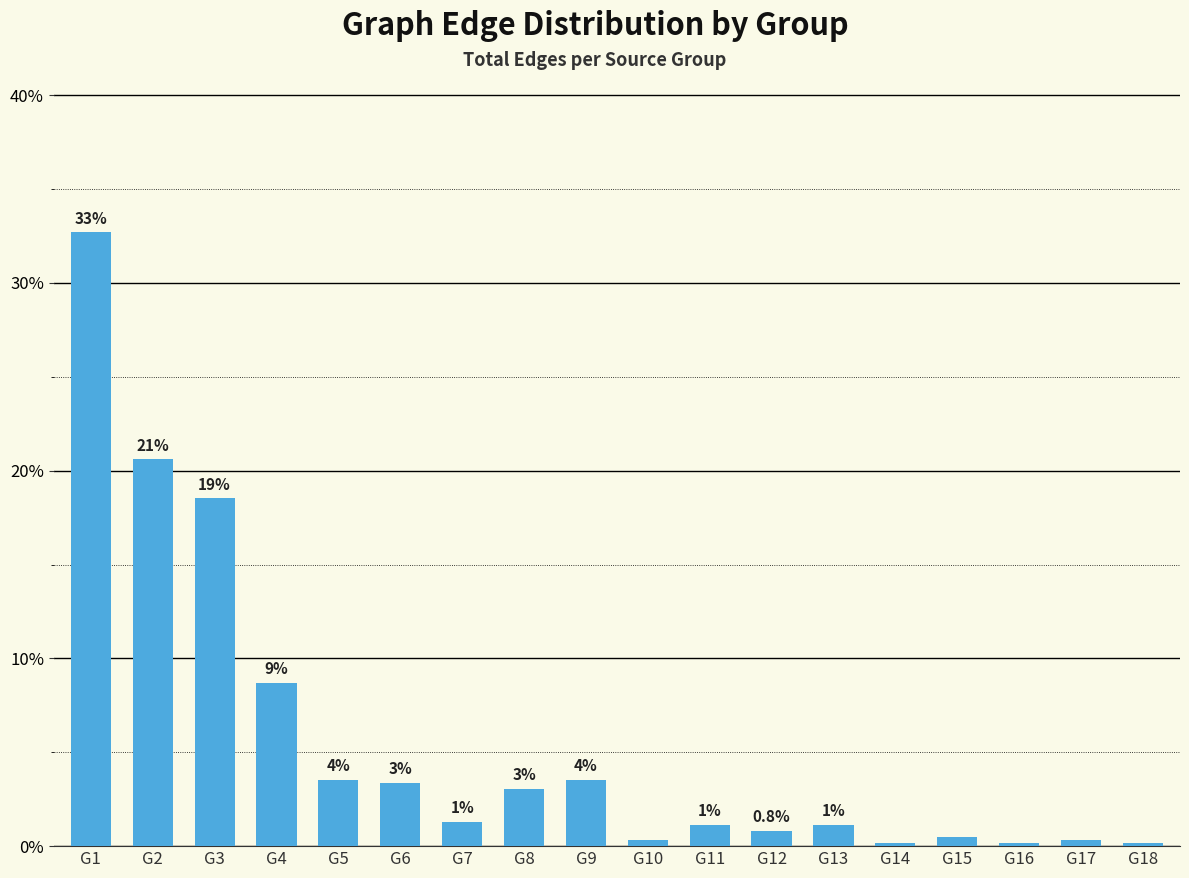

Which category has the highest value across all series?

G1